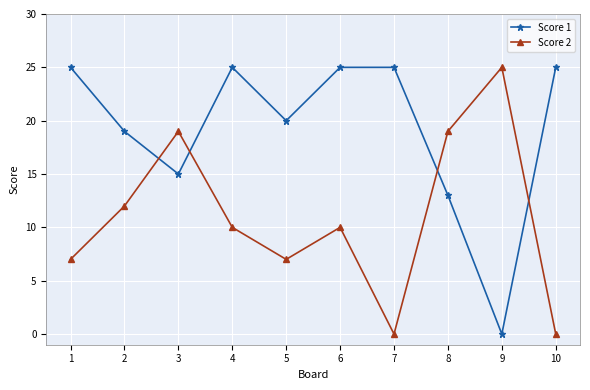

Rank the series at 2 from lowest to highest value.

Score 2, Score 1